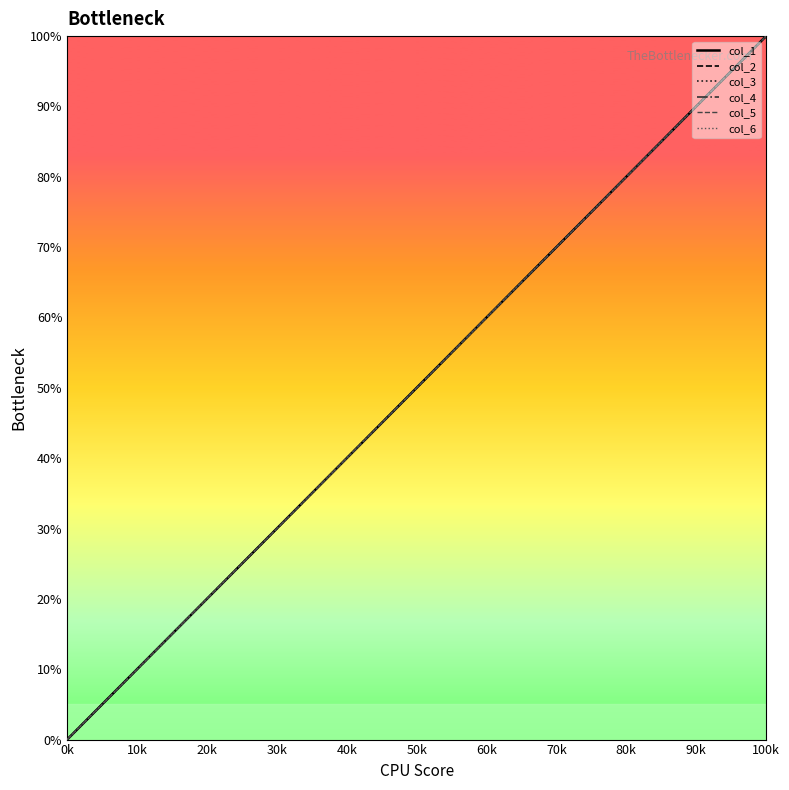

Does the chart have visible grid lines?

No